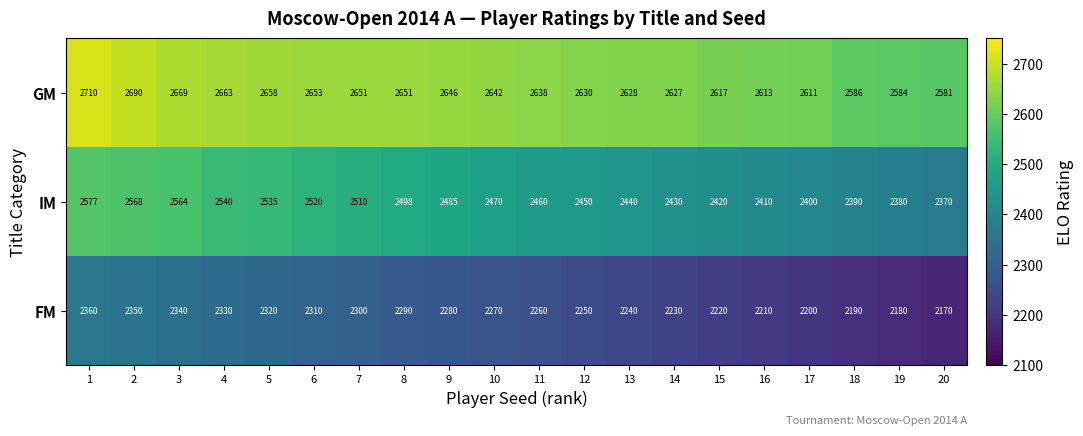

Rank the series at 17 from highest to lowest value.

GM, IM, FM